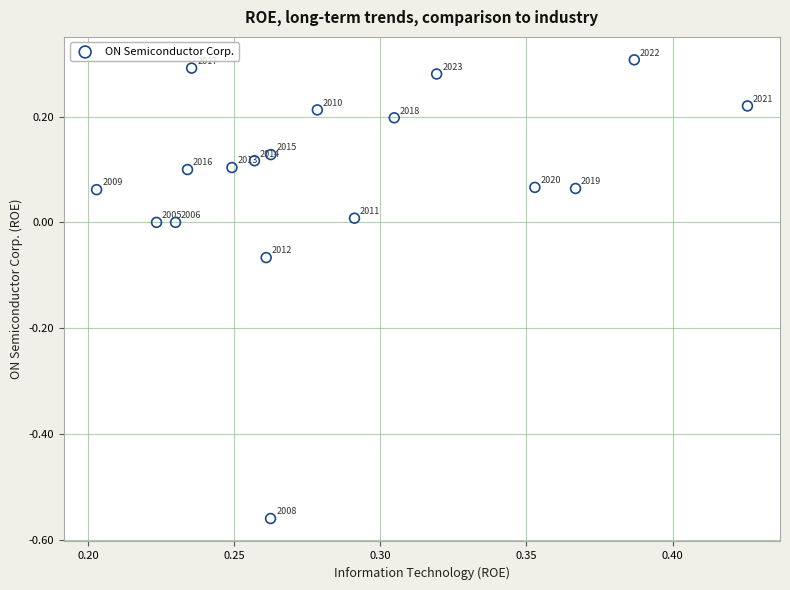

What is the range of Y values (max minus min)?

0.9